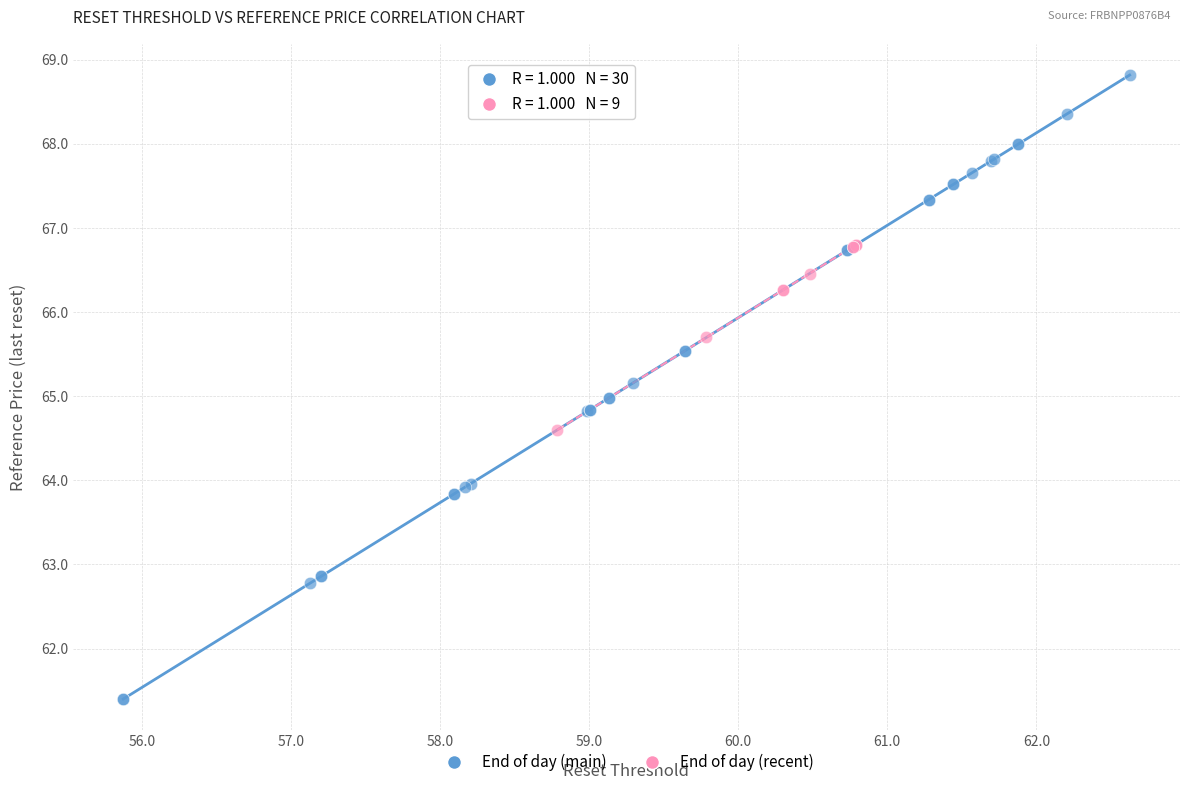

Which series has the widest spread of Y values?

End of day (main)